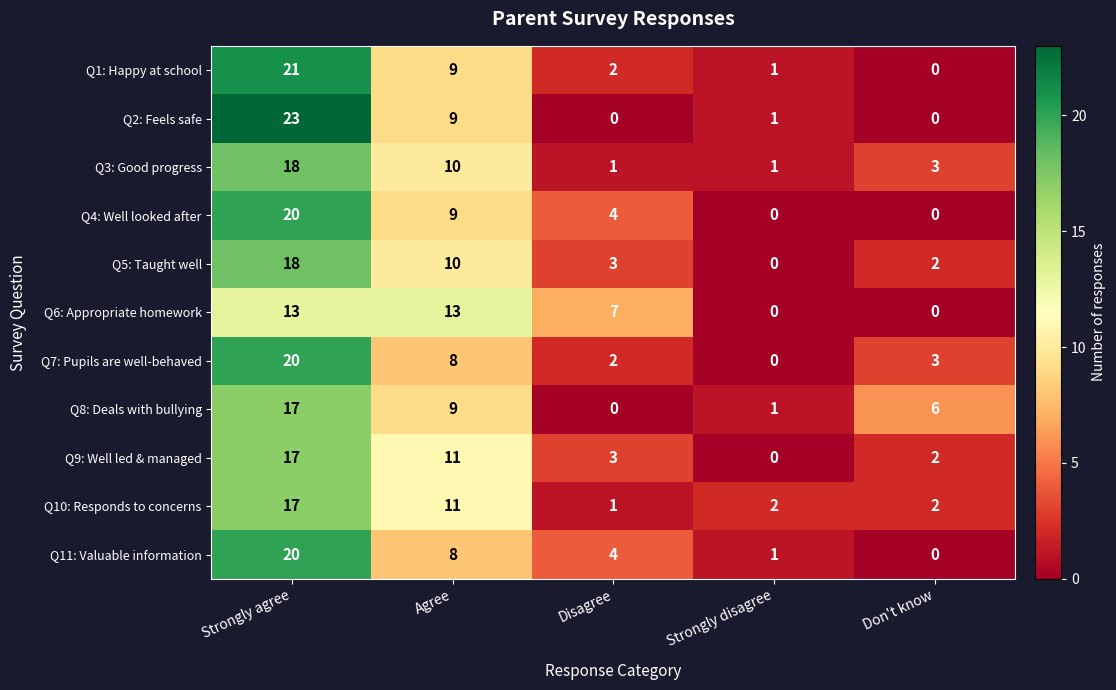

What is the sum of the Q10: Responds to concerns values at Don't know and Agree?

13